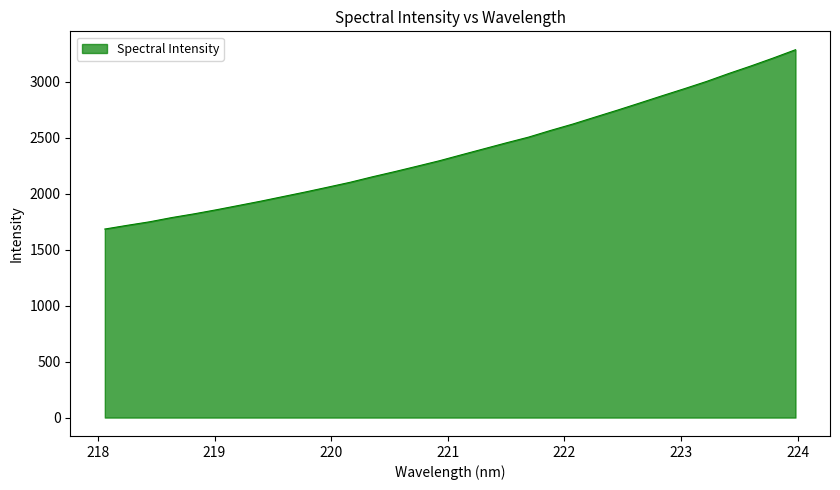

What is the difference between the maximum and minimum values?

1601.4